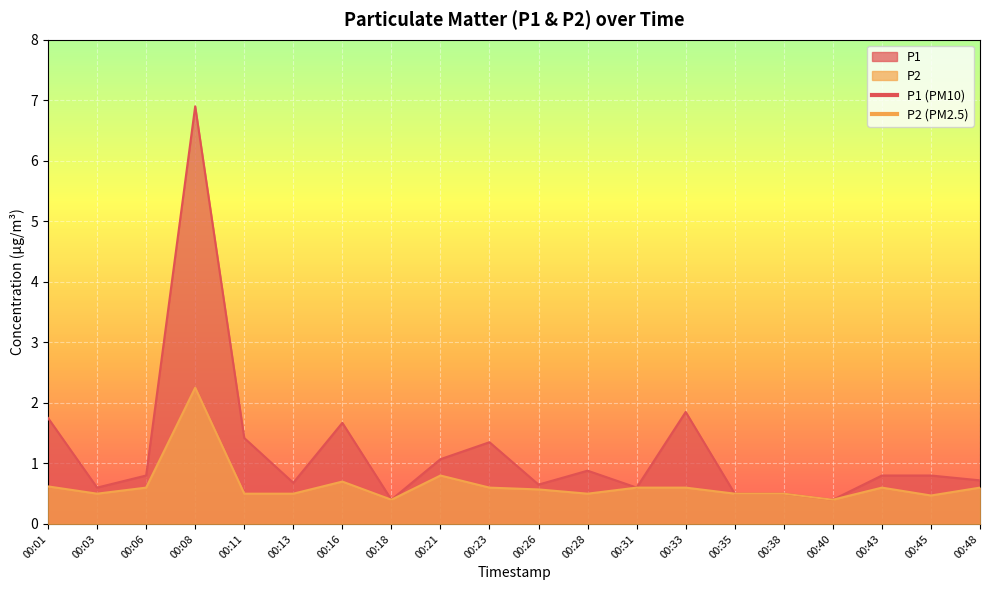

True or false: P2 has more than 1 interior local peaks.

True